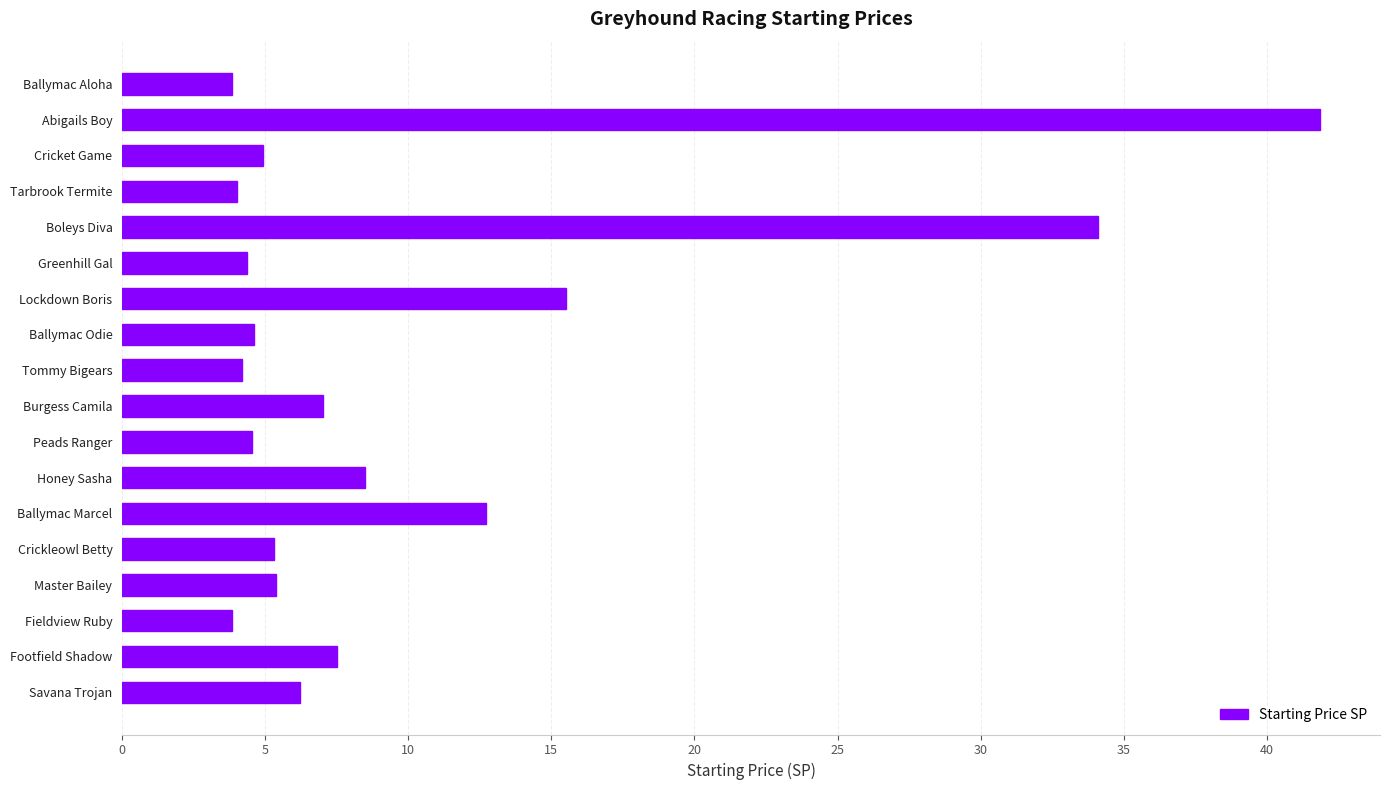

Count the number of categories in the chart.

18